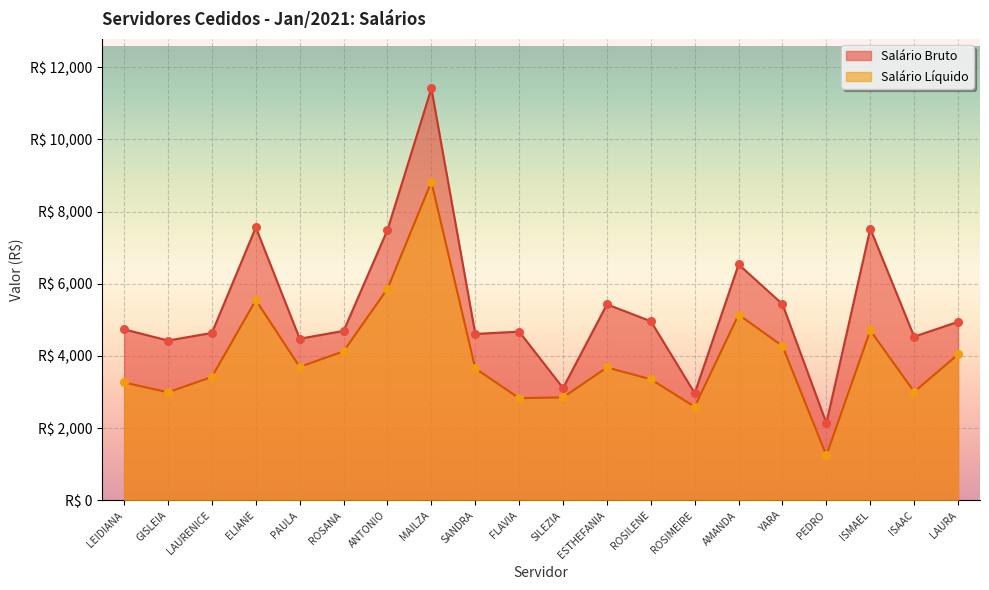

Is the value of Salário Líquido at SANDRA greater than the value of Salário Bruto at PAULA?

No